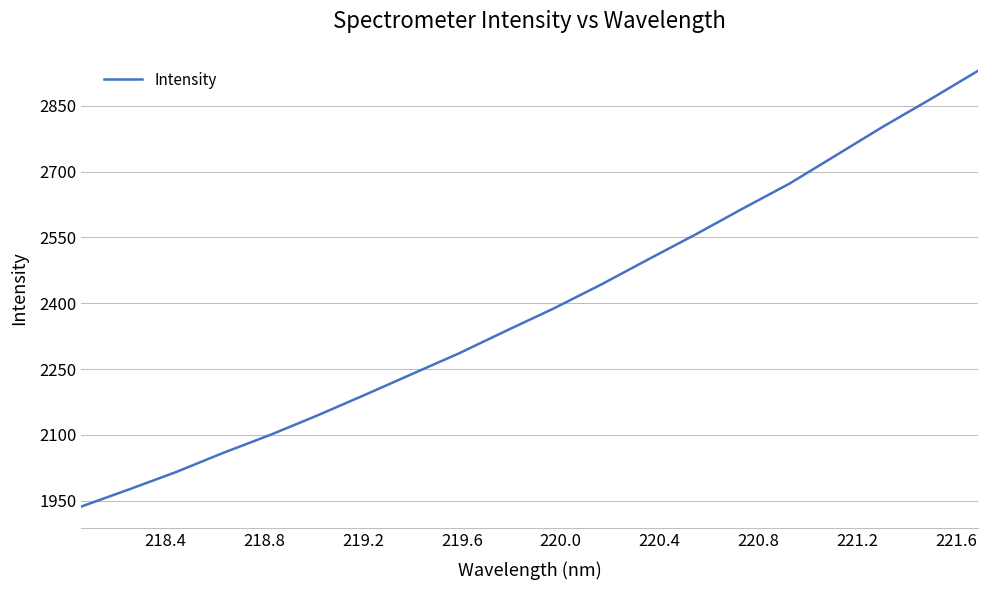

What is the maximum value shown in the chart?

2929.9